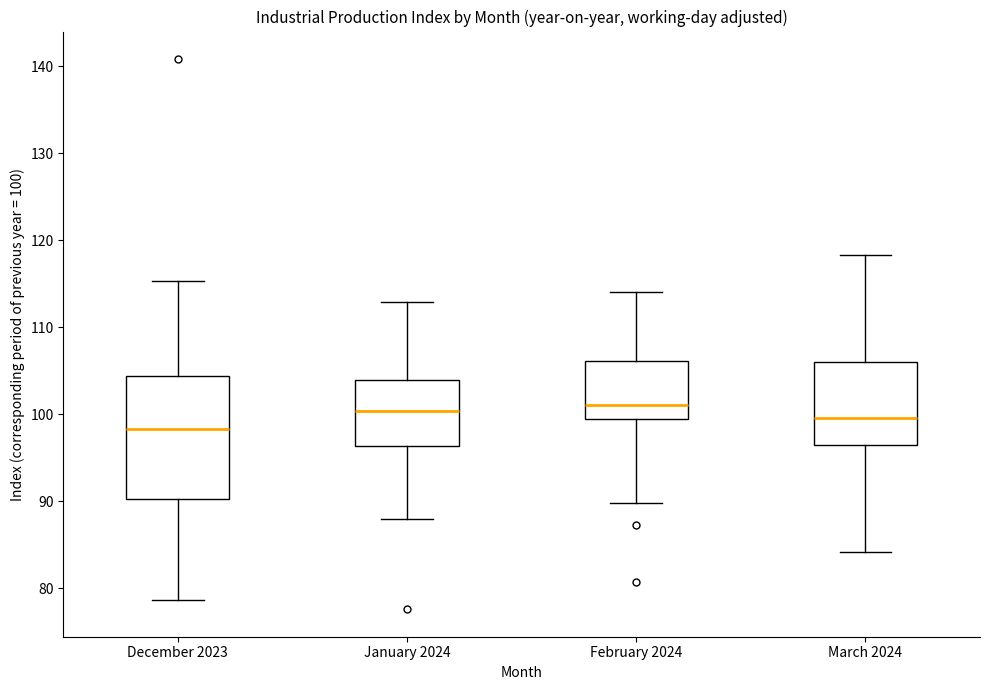

Comparing the boxes themselves (not the whiskers), which one is the tallest?

December 2023